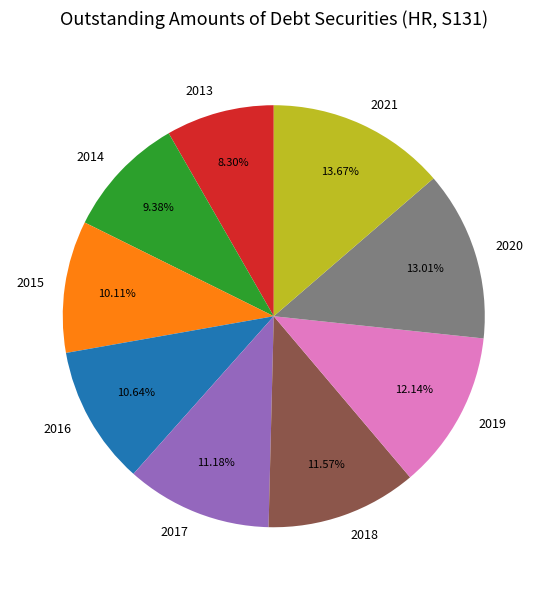

Between 2019 and 2021, which is larger?

2021